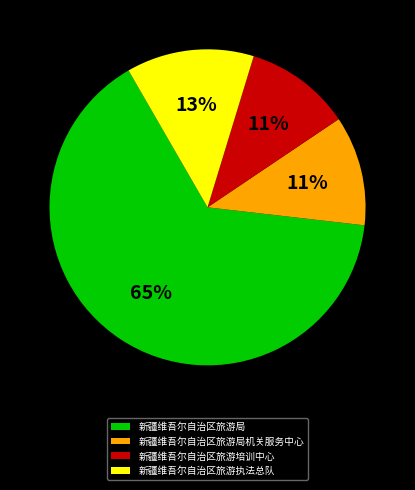

Is it true that 新疆维吾尔自治区旅游培训中心 is 11% of the pie?

True